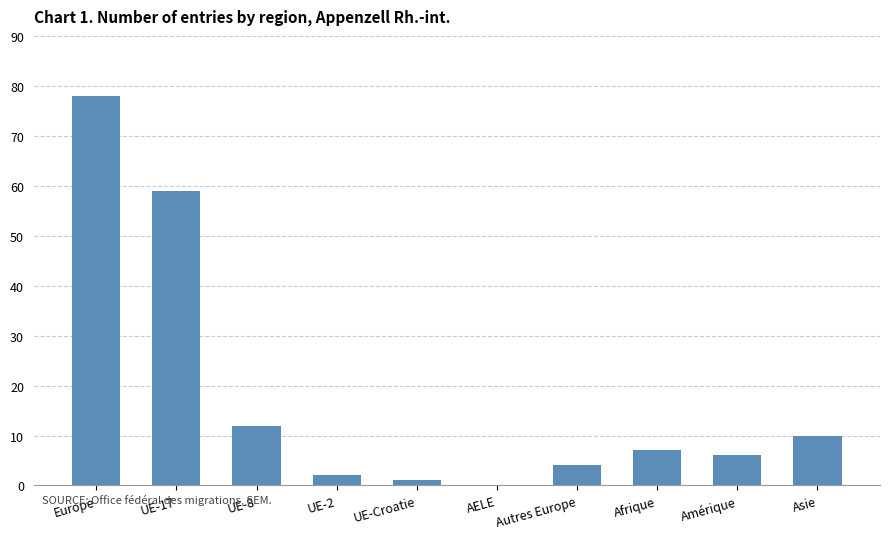

The chart shows a value of 78 at Europe. True or false?

True